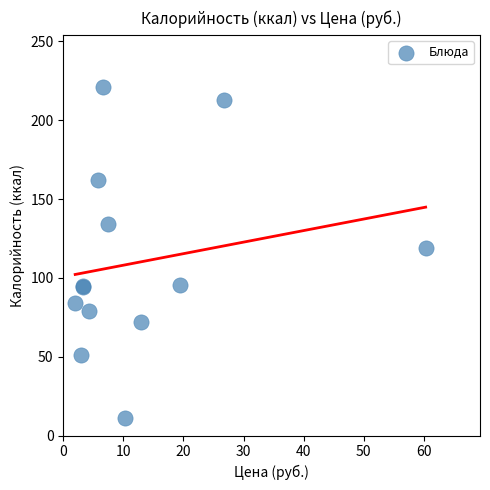

What Y value in the scatter plot is closest to 116?

119.0